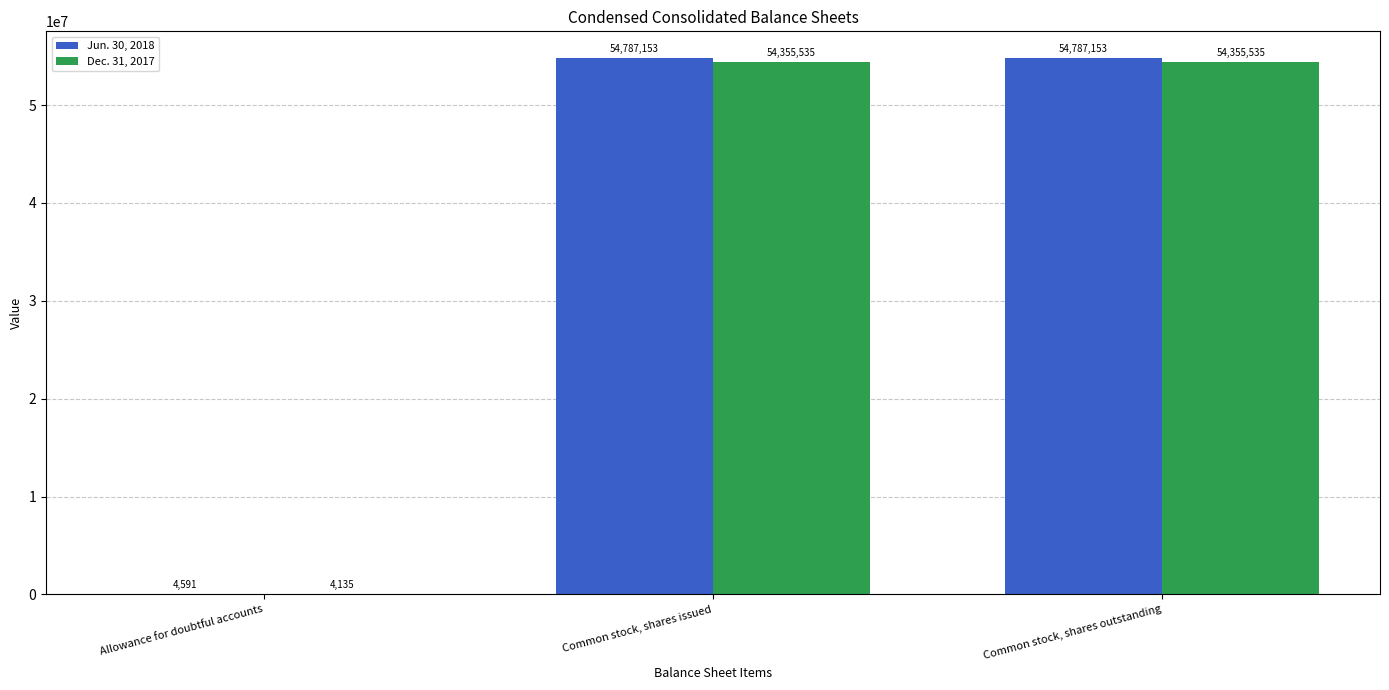

What is the maximum value for Dec. 31, 2017?

54355535